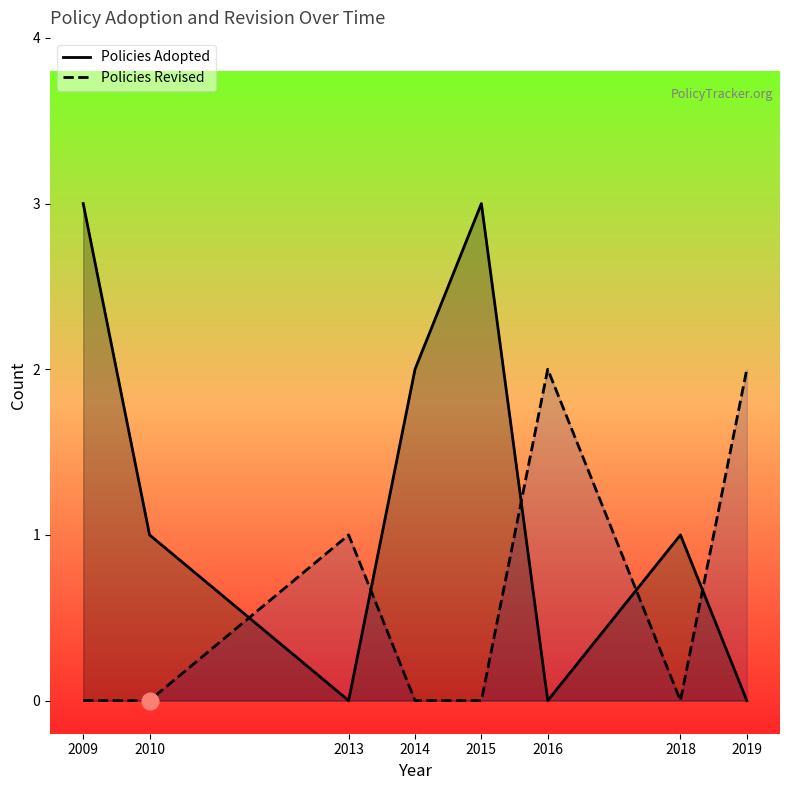

Reading left to right, list all the values displayed in this chart.

Policies Adopted: 3	1	0	2	3	0	1	0
Policies Revised: 0	0	1	0	0	2	0	2